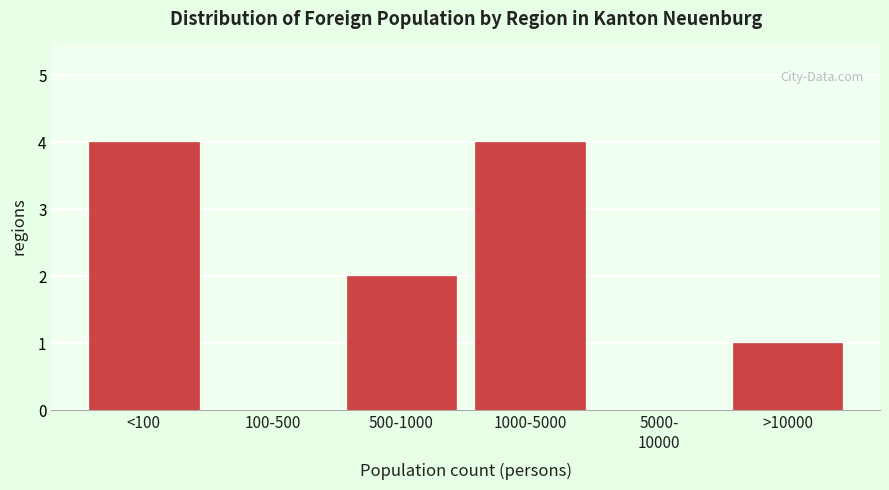

What is the greatest value displayed?

4